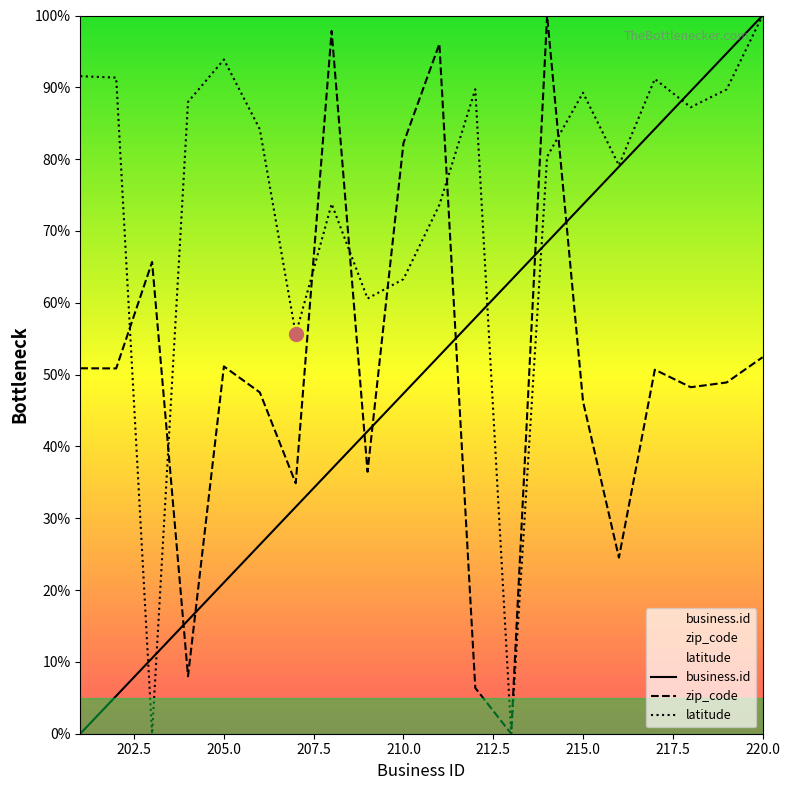

What is the difference between the highest and lowest values at 220.0?

47.6